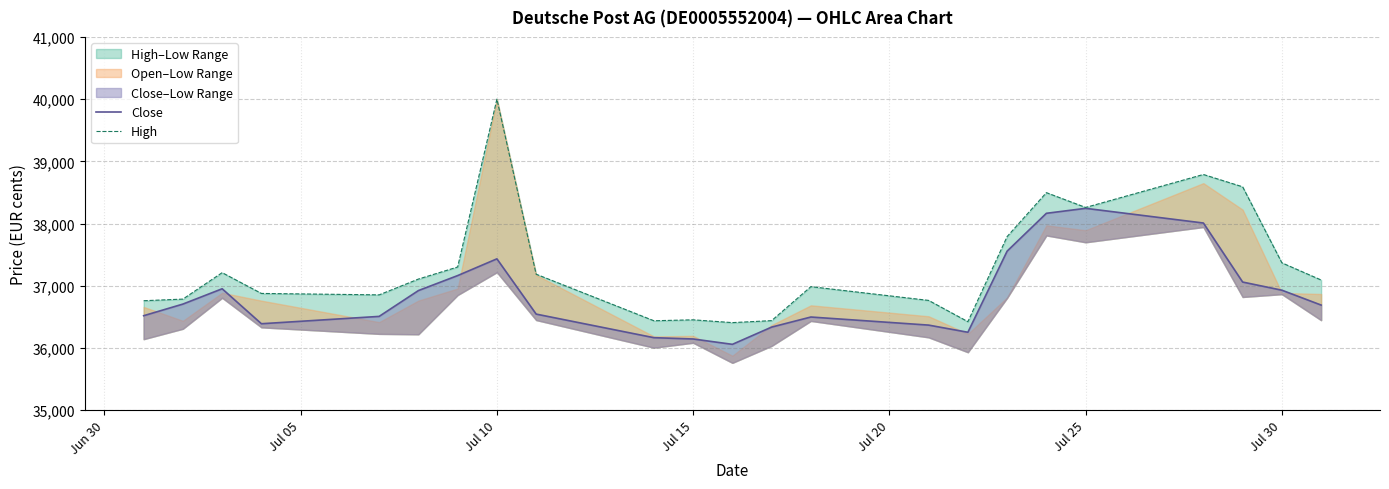

Reading left to right, transcribe all the data shown in this chart.

Close: 36519	36706	36952	36390	36508	36923	37164	37433	36545	36166	36145	36059	36336	36498	36368	36253	37557	38165	38245	38009	37060	36929	36690
High: 36760	36786	37211	36877	36854	37108	37302	40000	37186	36438	36453	36408	36440	36986	36765	36423	37791	38497	38259	38789	38591	37369	37093